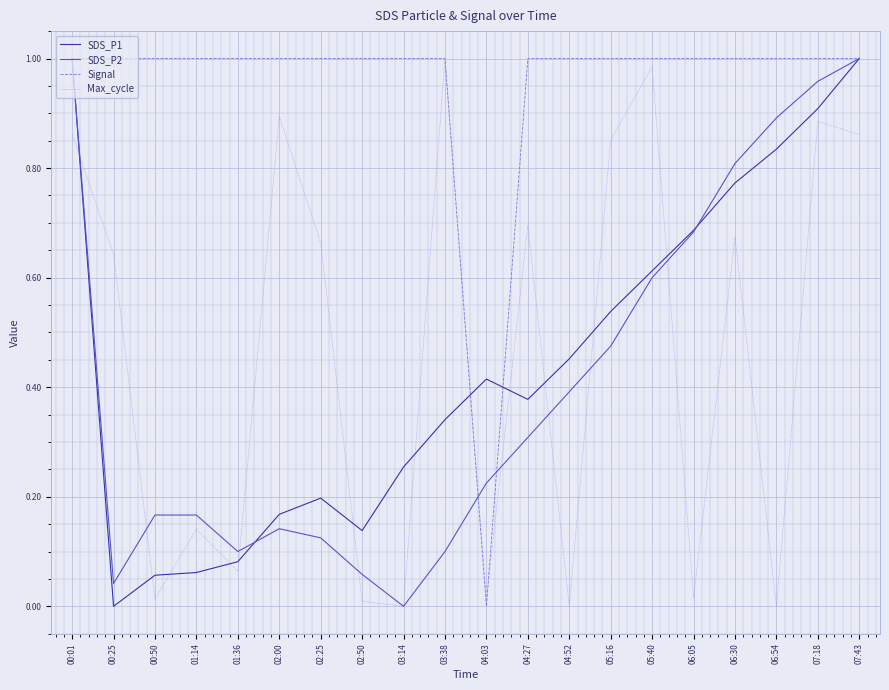

At 04:52, list the series in order from largest to smallest.

Signal, SDS_P1, SDS_P2, Max_cycle